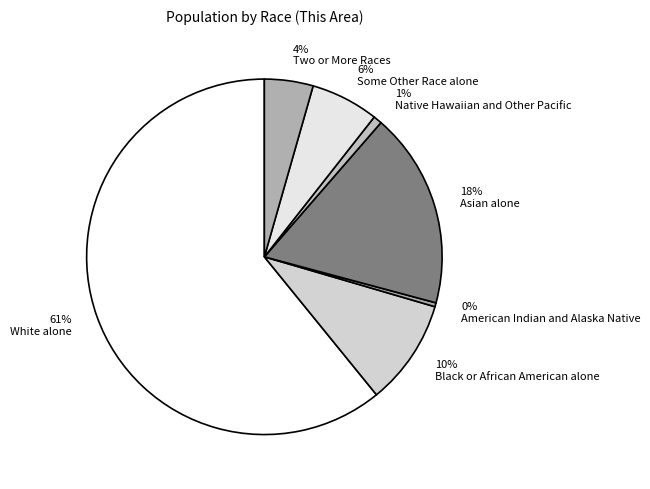

Which slice represents more than half of the pie?

61% White alone